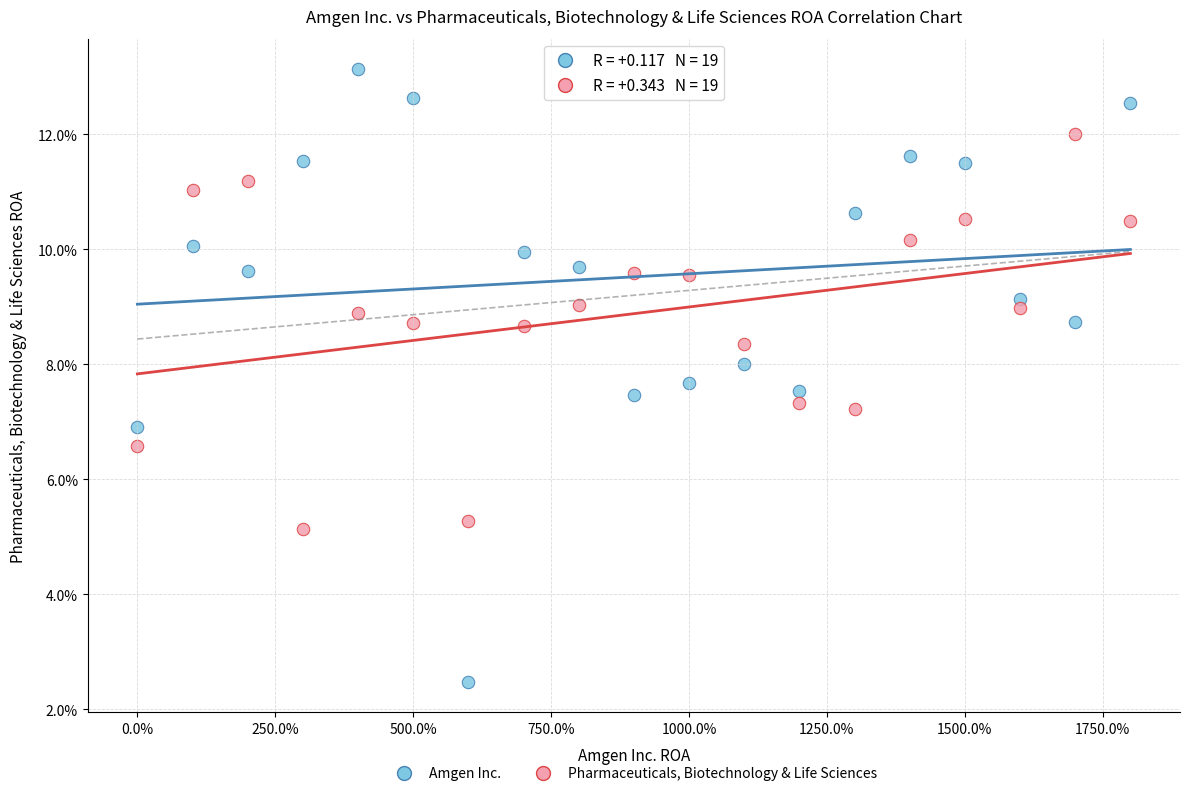

Which series reaches the maximum Y coordinate?

Amgen Inc.